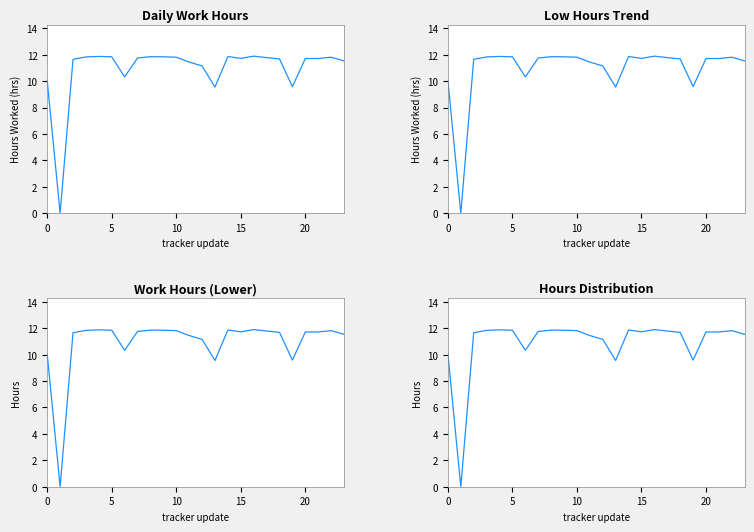

Is it true that the value at 17 is 6.5?

False